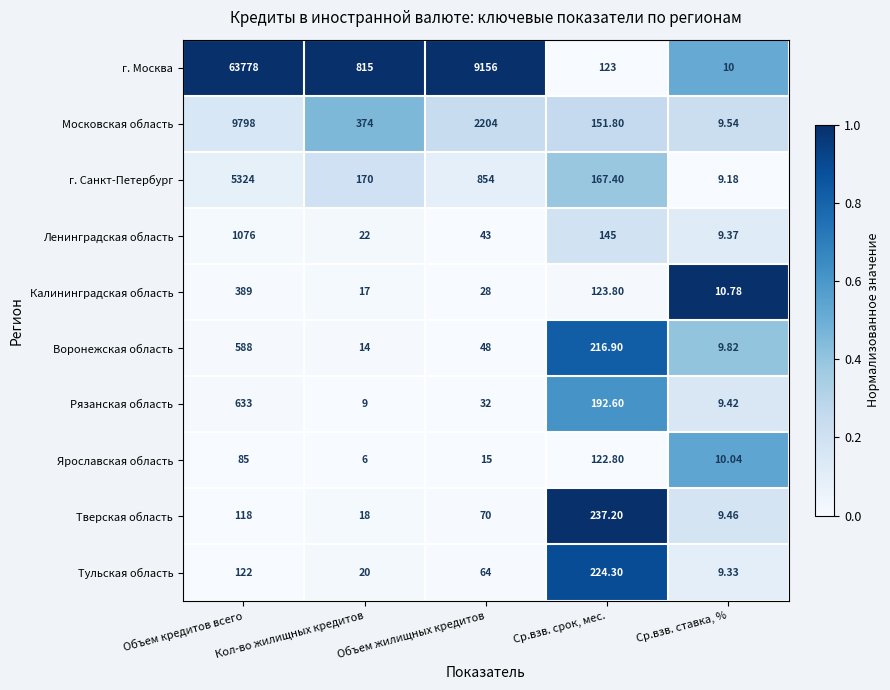

What is the total value across all series at Кол-во жилищных кредитов?

1465.0